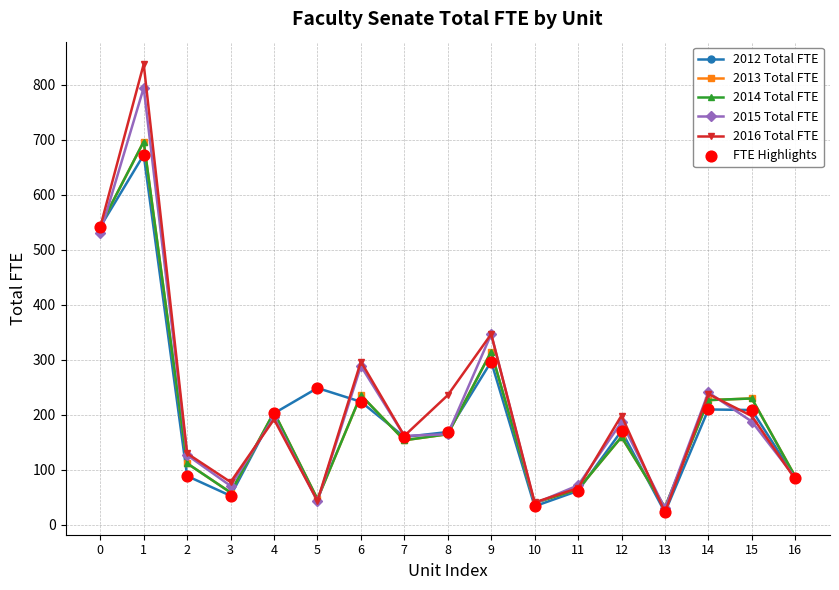

At how many categories does at least one series exceed 193?

10